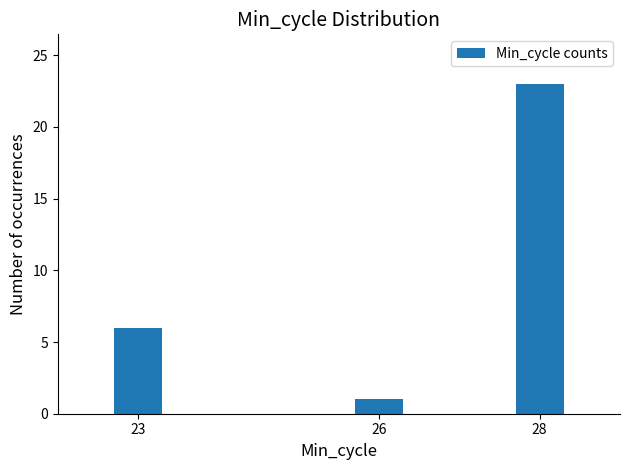

Does the chart contain stacked bars?

No